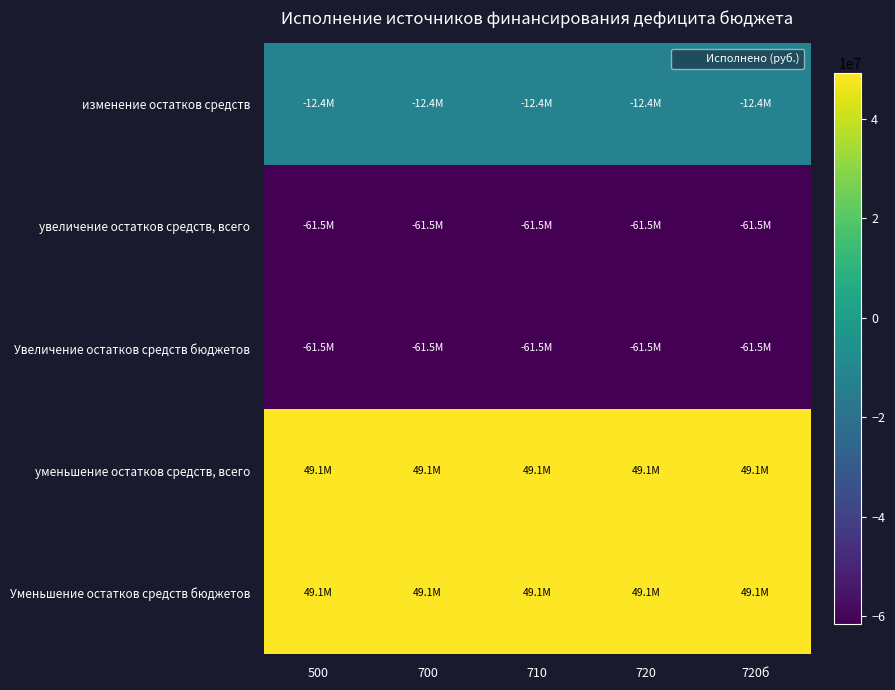

Reading left to right, what are all the values shown in this chart?

изменение остатков средств: 500=-12409725.4	700=-12409725.4	710=-12409725.4	720=-12409725.4	720б=-12409725.4
увеличение остатков средств, всего: 500=-61475698.2	700=-61475698.2	710=-61475698.2	720=-61475698.2	720б=-61475698.2
Увеличение остатков средств бюджетов: 500=-61475698.2	700=-61475698.2	710=-61475698.2	720=-61475698.2	720б=-61475698.2
уменьшение остатков средств, всего: 500=49065972.8	700=49065972.8	710=49065972.8	720=49065972.8	720б=49065972.8
Уменьшение остатков средств бюджетов: 500=49065972.8	700=49065972.8	710=49065972.8	720=49065972.8	720б=49065972.8